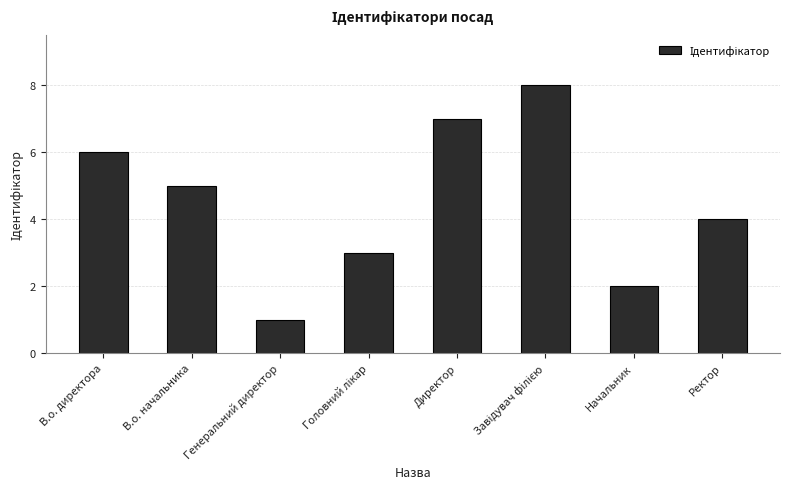

How many values are below 5?

4